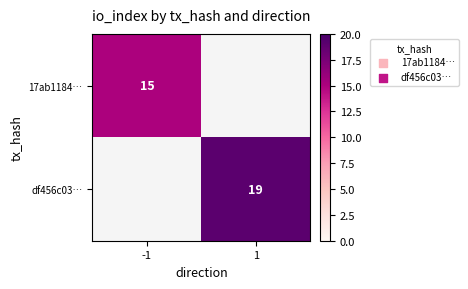

At how many categories does at least one series exceed 18?

1